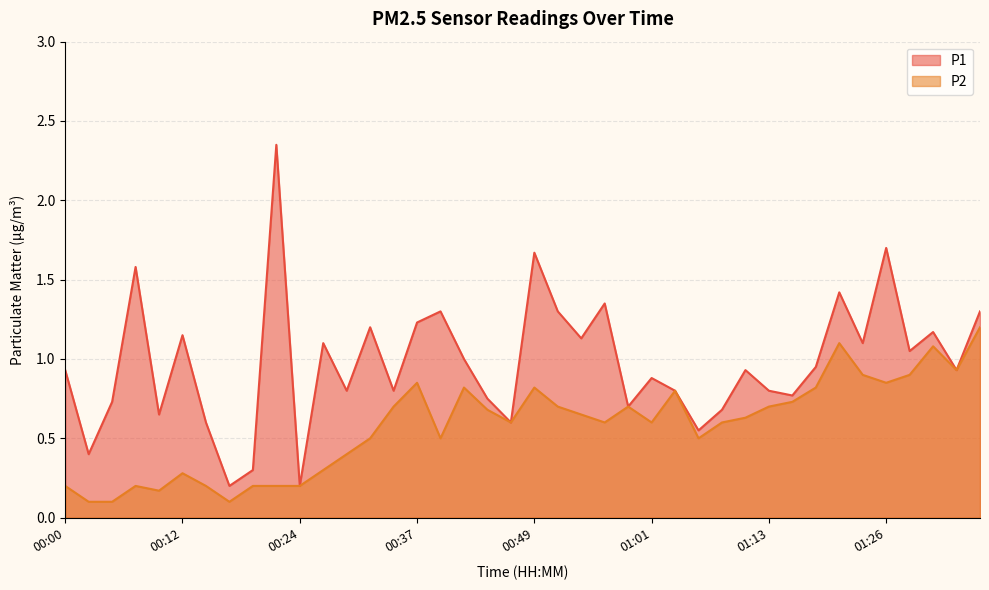

True or false: P1 and P2 cross at least once.

False